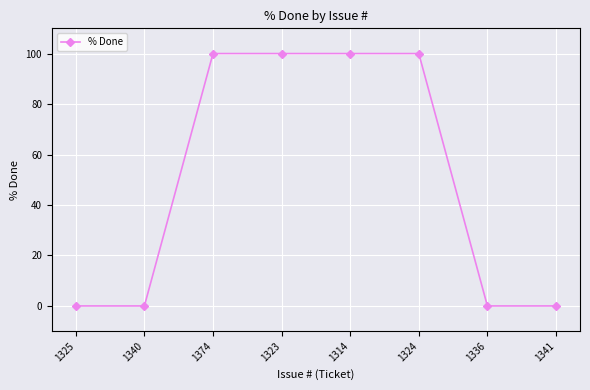

What is the difference between the second highest and second lowest values?

100